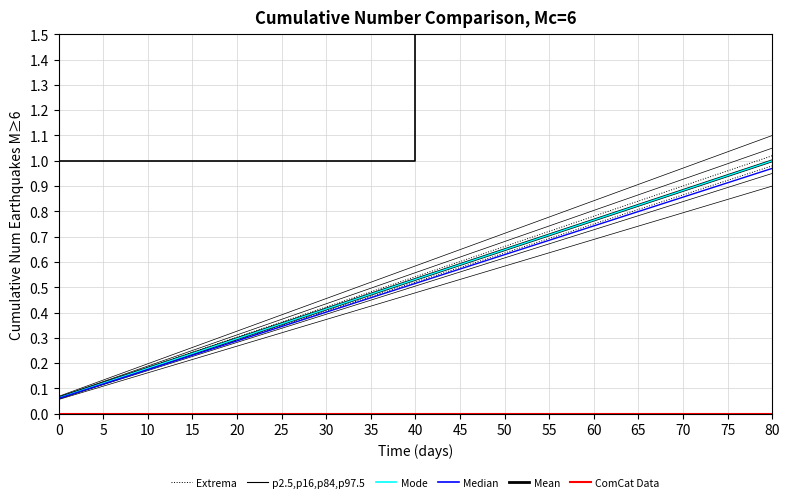

Reading left to right, transcribe all the data shown in this chart.

0.1	0.1	0.2	0.3	0.3	0.4	0.5	0.6	0.6	0.7	0.8	0.8	0.9	1.0	1.0	1.1